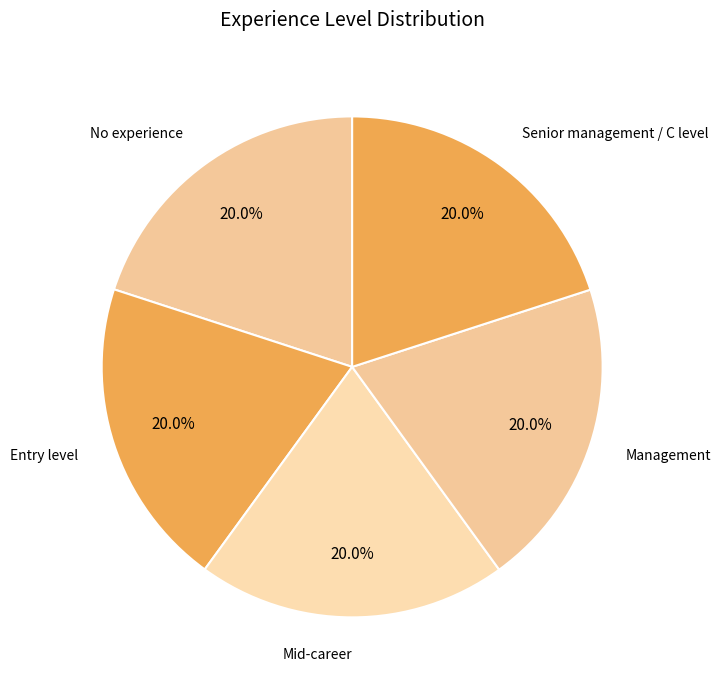

How many slices are in this pie chart?

5